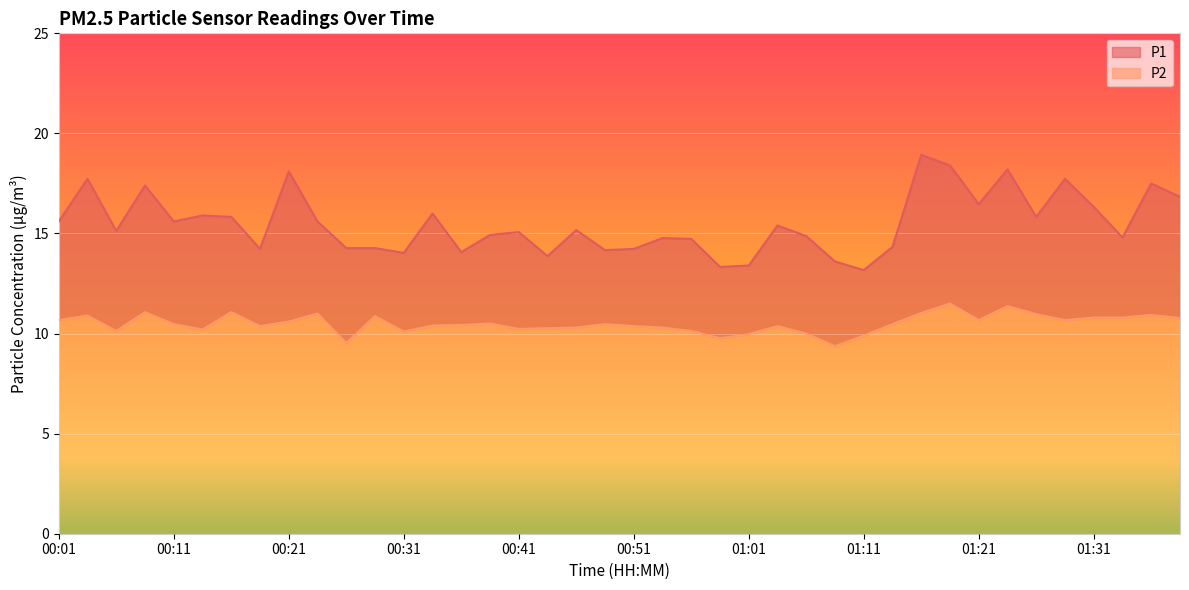

How many categories are shown in the chart?

40